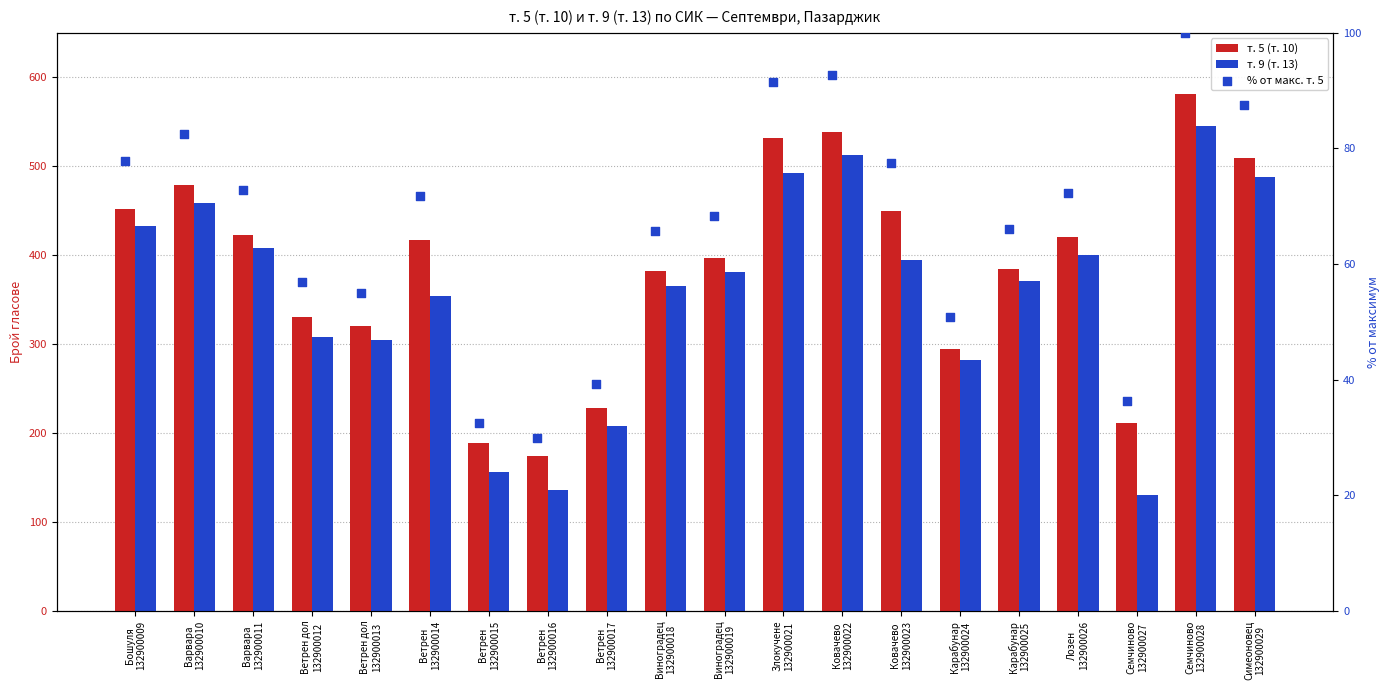

Which series reaches the minimum Y coordinate?

% от макс. т. 5